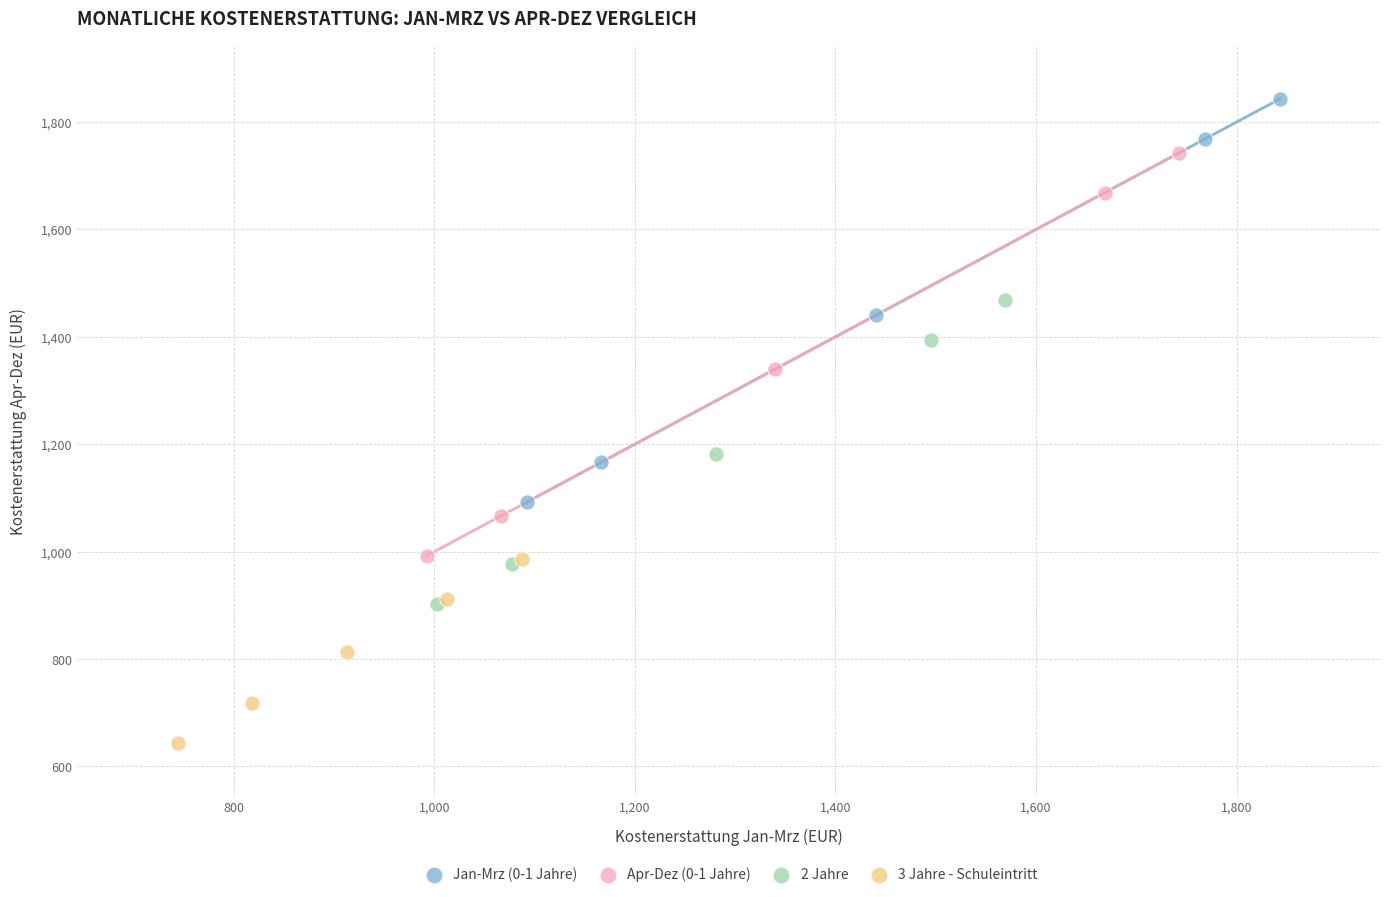

Which series reaches the minimum Y coordinate?

3 Jahre - Schuleintritt